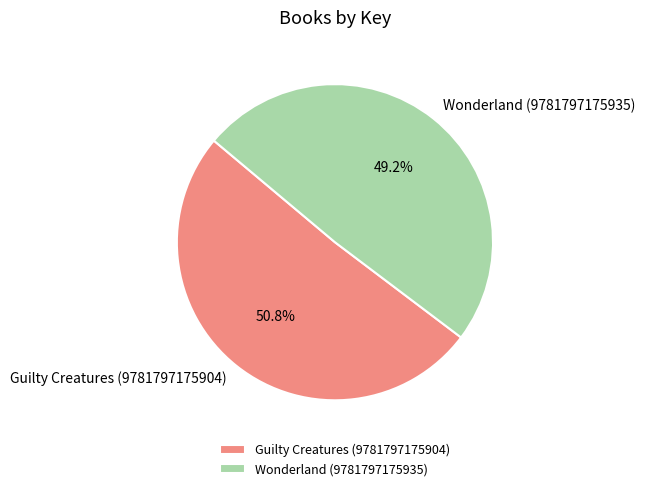

Which slice is the smallest?

Wonderland (9781797175935)